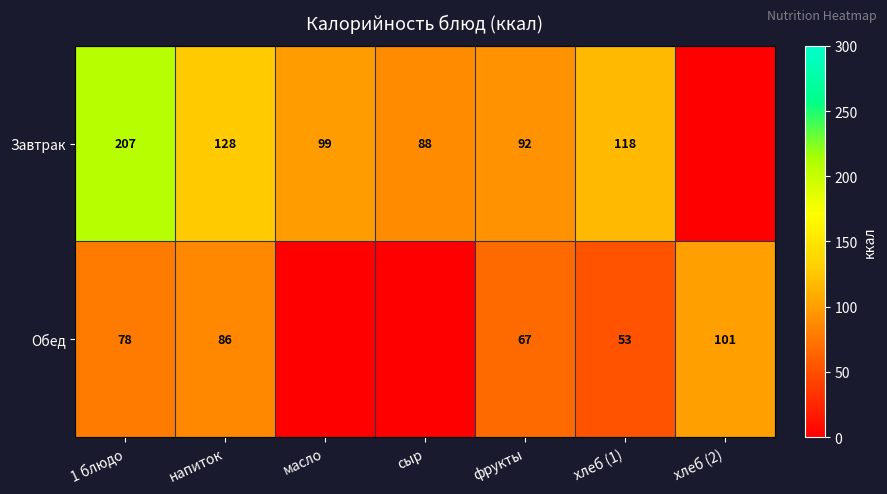

Is it true that Завтрак equals 78 at 1 блюдо?

False